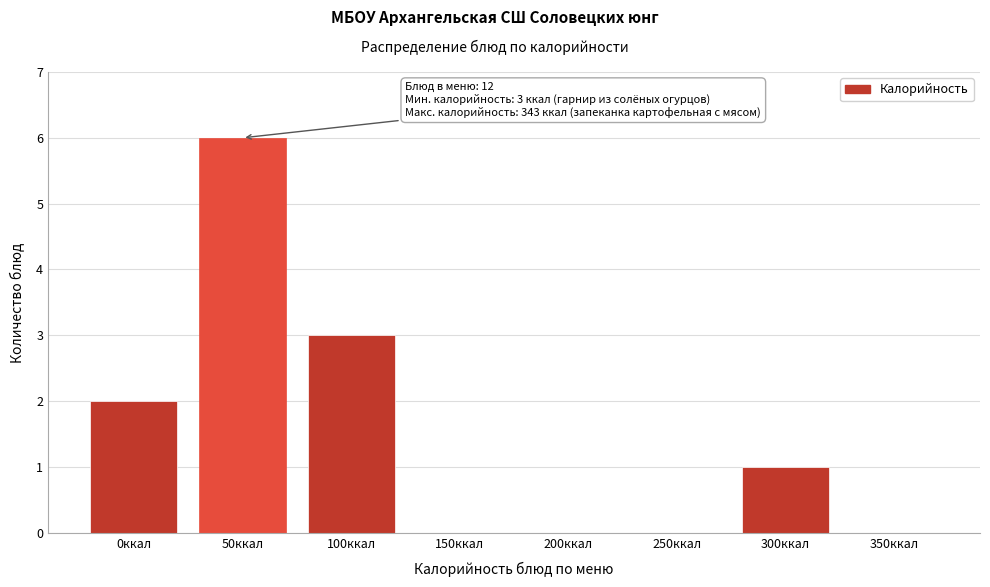

Reading left to right, transcribe all the data shown in this chart.

0ккал=2	50ккал=6	100ккал=3	150ккал=0	200ккал=0	250ккал=0	300ккал=1	350ккал=0